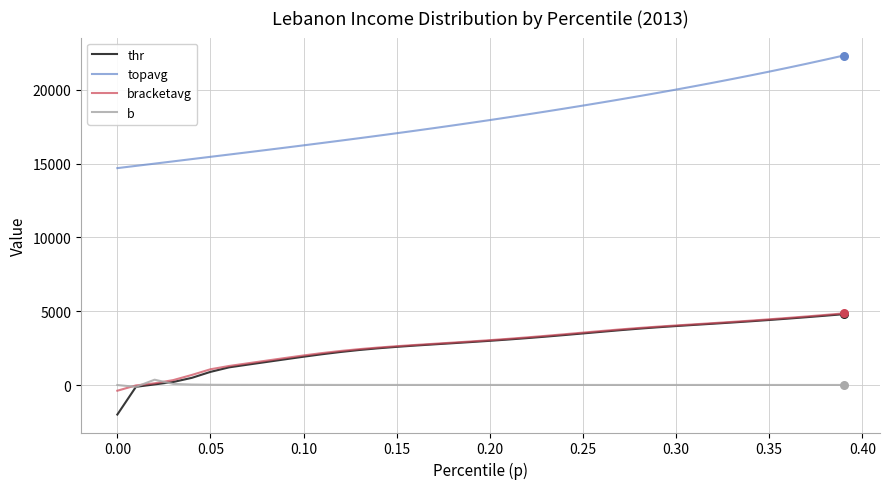

Which series has the largest range (max minus min)?

topavg